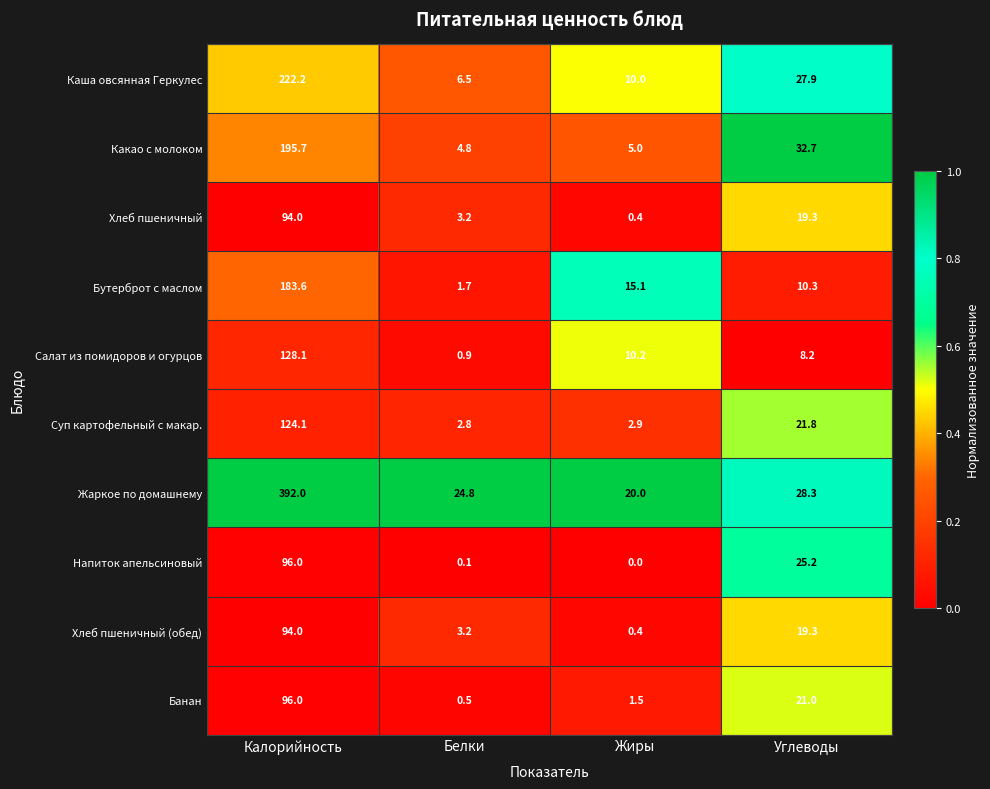

Which series changed the most between Калорийность and Белки?

Жаркое по домашнему